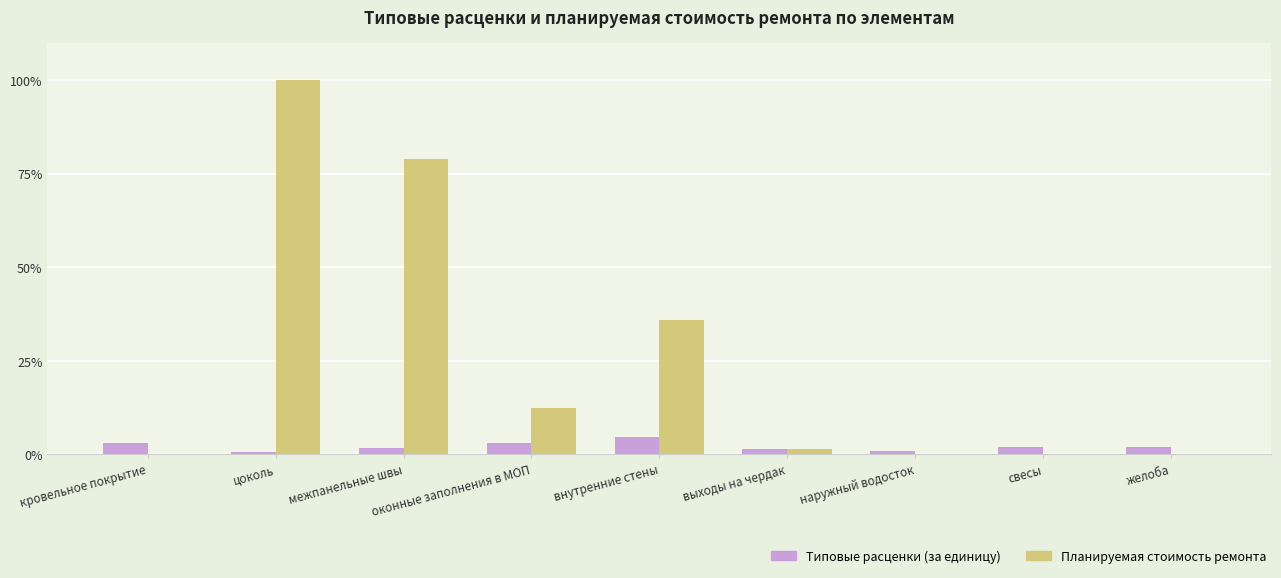

Which series has the largest range (max minus min)?

Планируемая стоимость ремонта